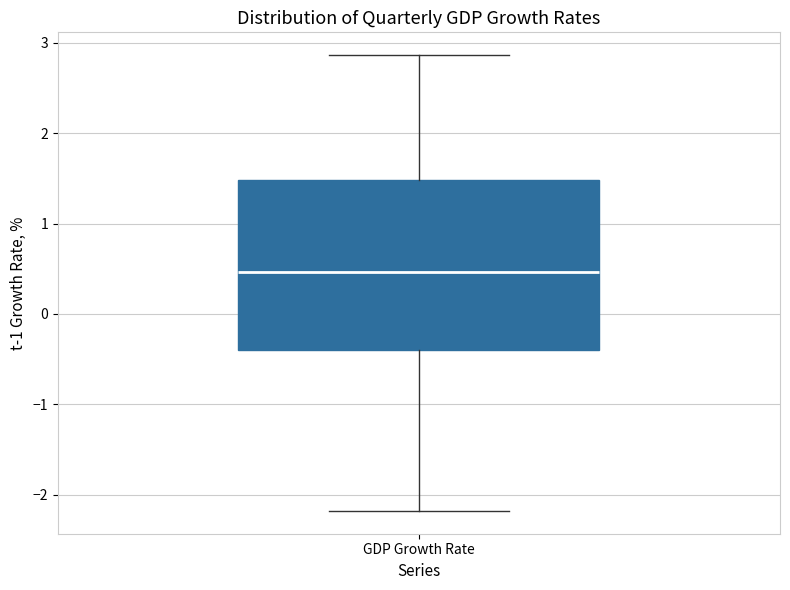

Where does the lower whisker of the box for GDP Growth Rate end on the y-axis? The values are not printed on the chart, so give them approximately, as read against the axis.

-2.2